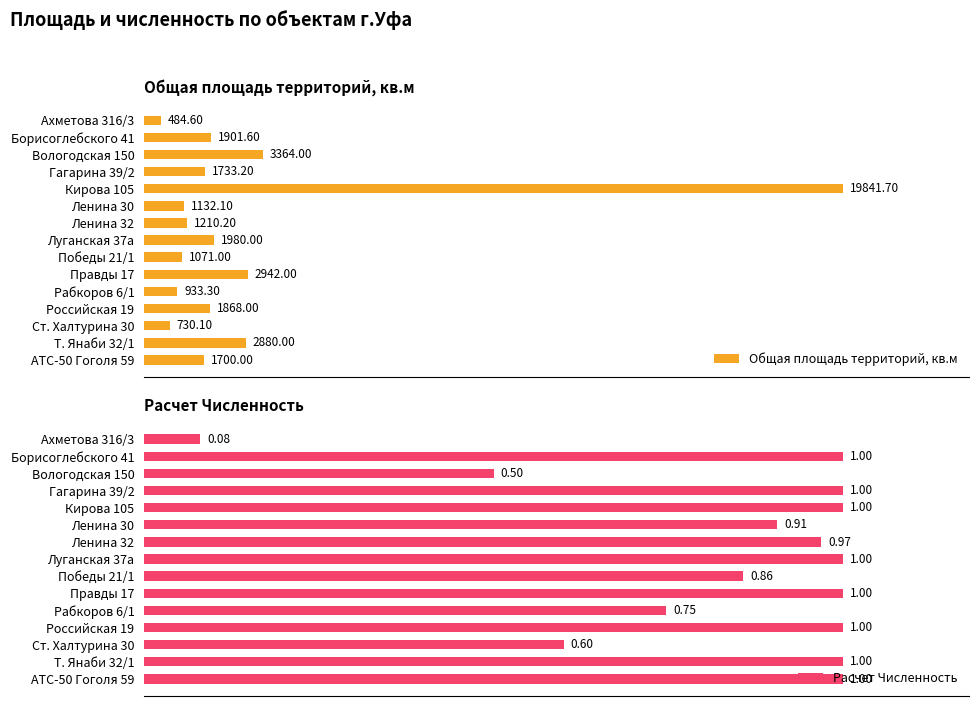

How many bars are there in total?

30